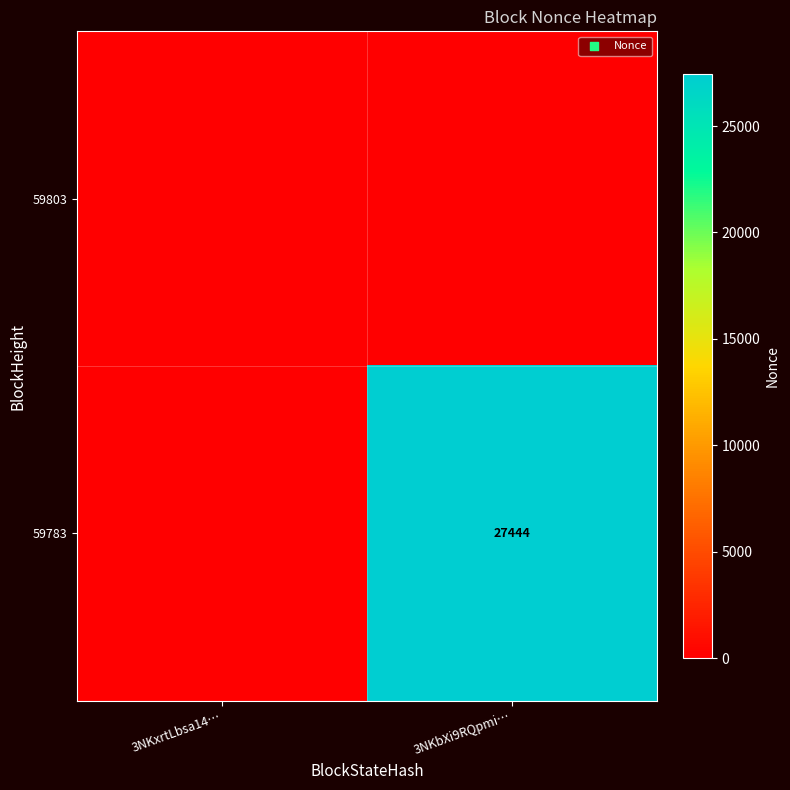

Is it true that 59783 equals 27444 at 3NKbXi9RQpmi…?

True